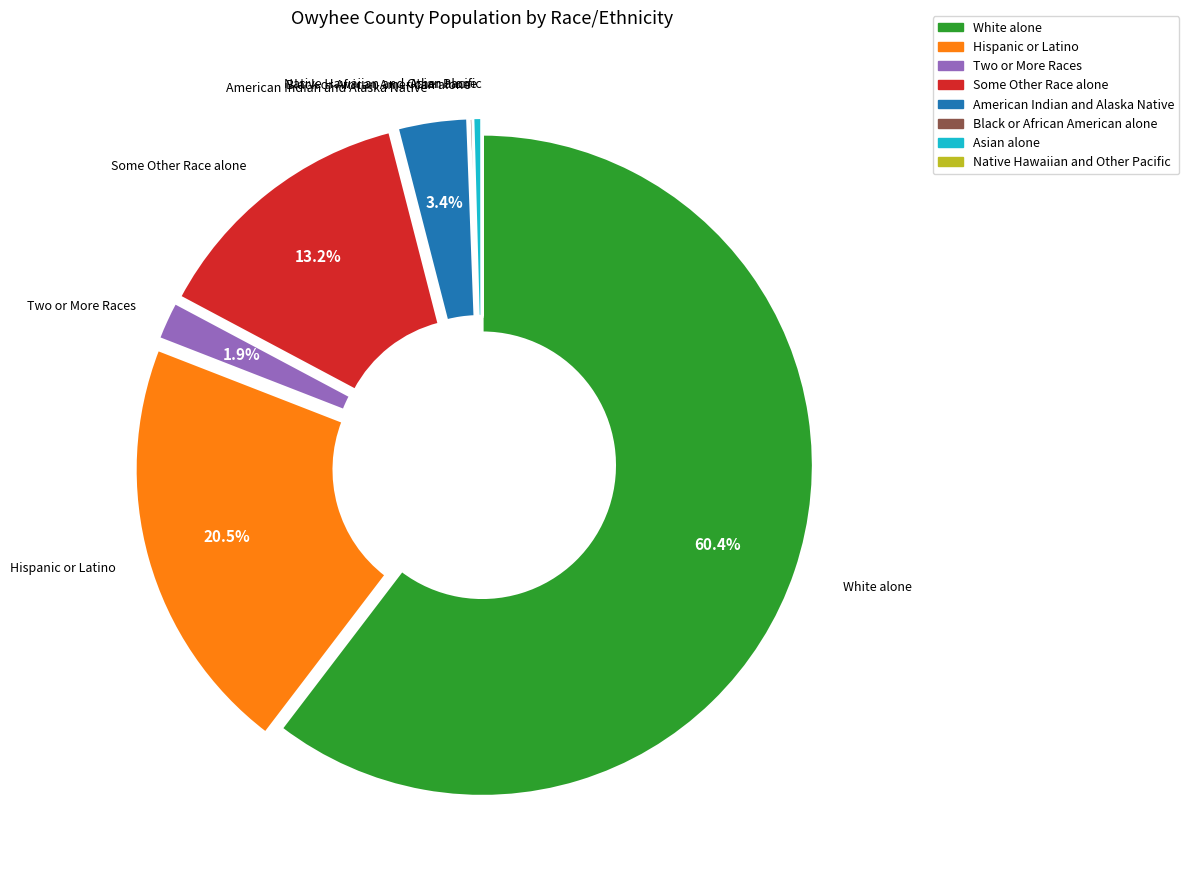

Which category has the biggest portion of the pie?

White alone